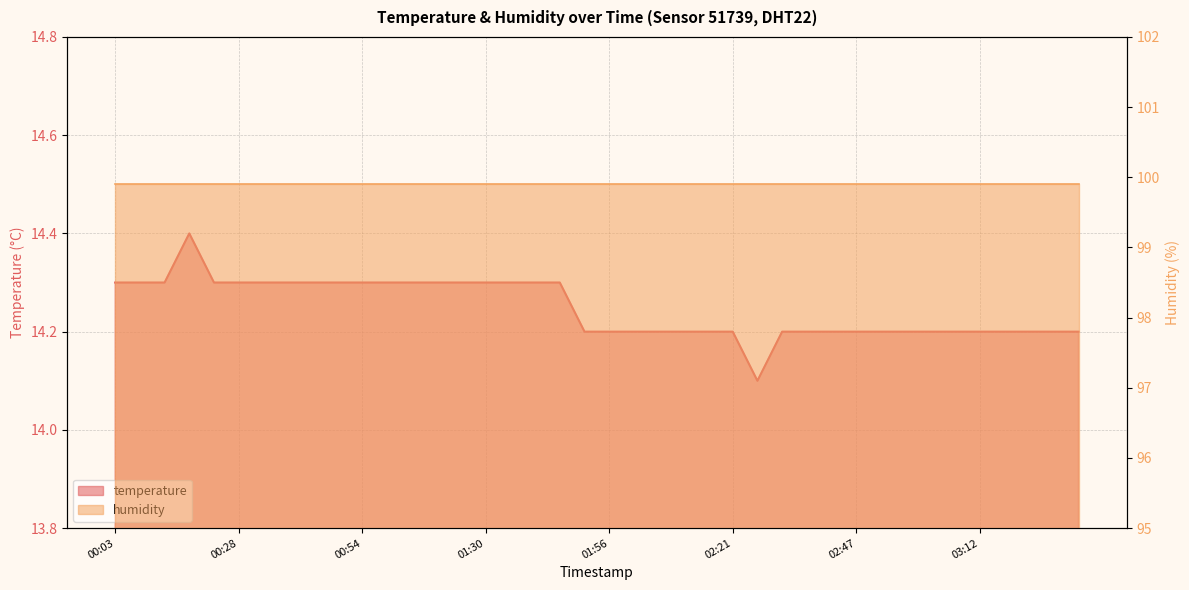

What is the ratio of the value at 02:21 to the value at 01:30?

1.0